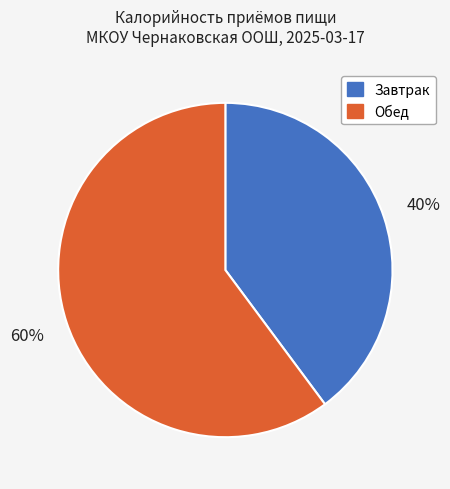

Which category has the smallest portion of the pie?

Завтрак